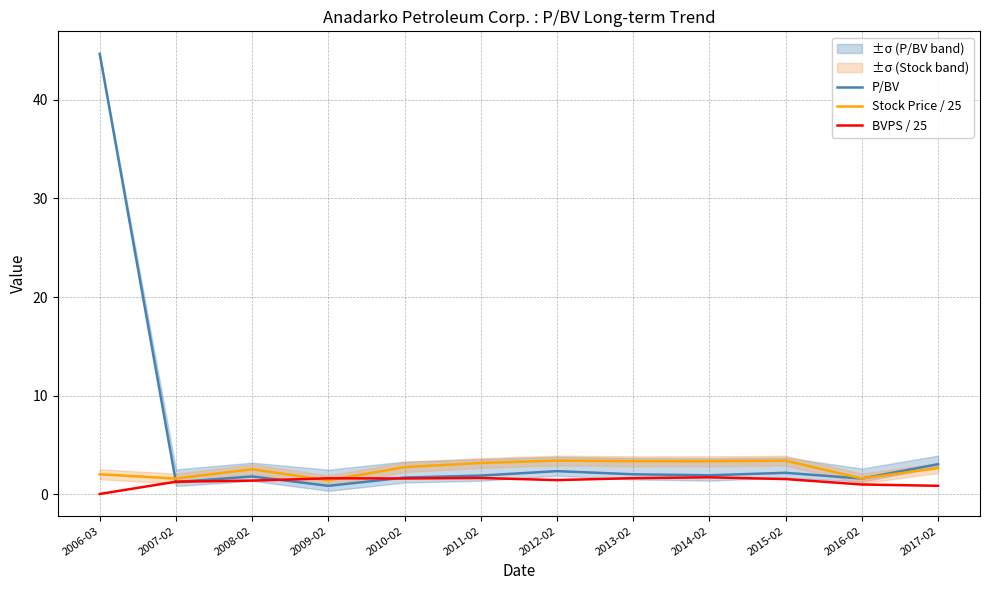

Reading left to right, list all the values displayed in this chart.

P/BV: 2006-03=44.6	2007-02=1.2	2008-02=1.8	2009-02=0.9	2010-02=1.7	2011-02=1.9	2012-02=2.4	2013-02=2.0	2014-02=1.9	2015-02=2.2	2016-02=1.6	2017-02=3.1
Stock Price / 25: 2006-03=2.0	2007-02=1.6	2008-02=2.5	2009-02=1.4	2010-02=2.8	2011-02=3.2	2012-02=3.4	2013-02=3.4	2014-02=3.4	2015-02=3.4	2016-02=1.6	2017-02=2.7
BVPS / 25: 2006-03=0.0	2007-02=1.3	2008-02=1.4	2009-02=1.6	2010-02=1.6	2011-02=1.7	2012-02=1.5	2013-02=1.6	2014-02=1.7	2015-02=1.6	2016-02=1.0	2017-02=0.9